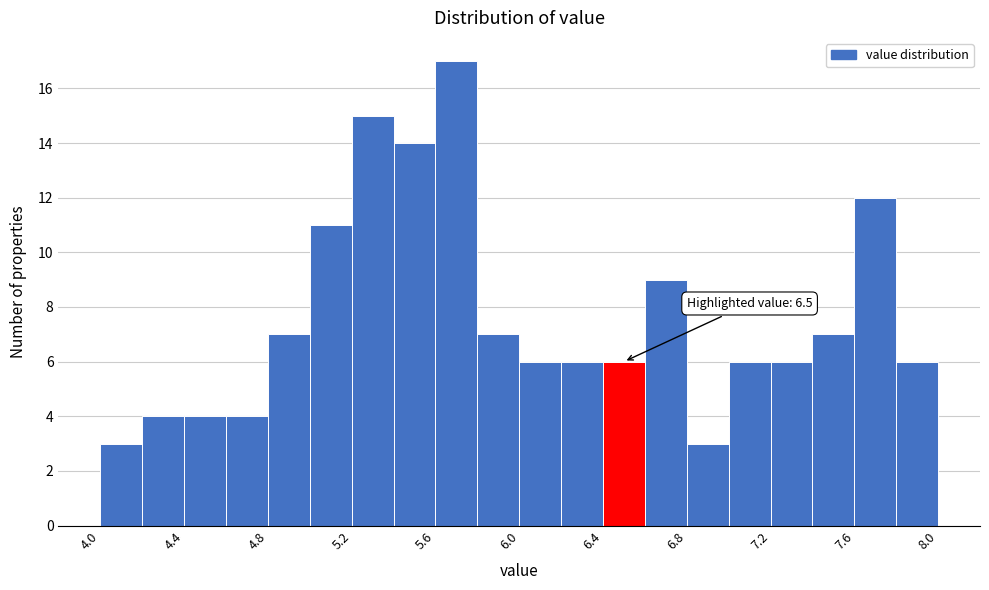

Which range on the x-axis has the tallest bar?

5.6 to 5.8